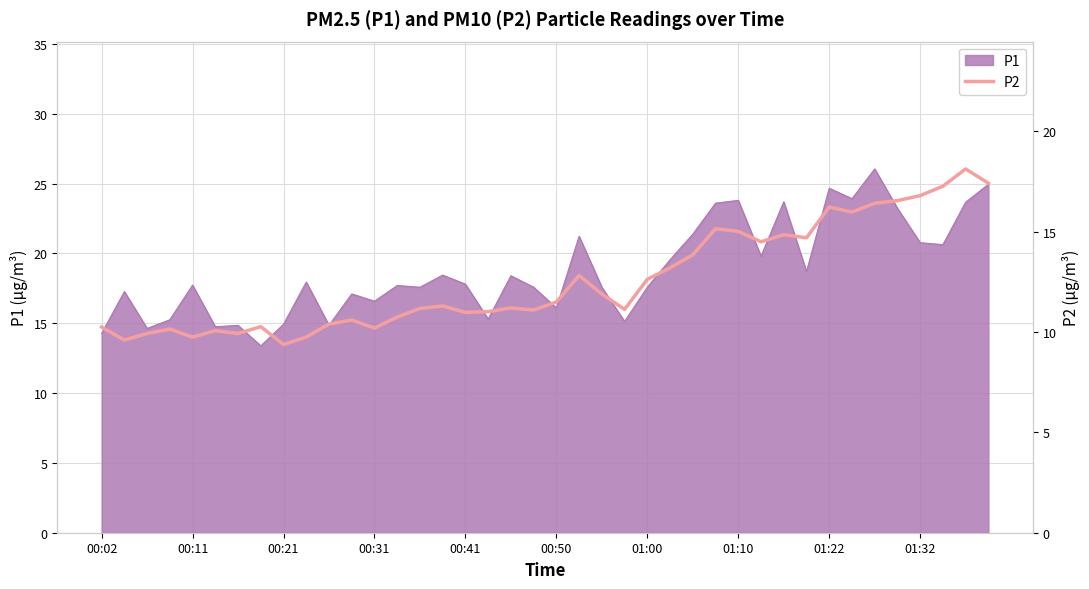

Reading left to right, extract all data points from this chart.

10.2	9.6	9.9	10.2	9.8	10.1	9.9	10.3	9.4	9.8	10.4	10.6	10.2	10.8	11.2	11.3	11.0	11.0	11.2	11.1	11.5	12.8	11.9	11.1	12.6	13.2	13.8	15.2	15.0	14.5	14.8	14.7	16.2	16.0	16.4	16.6	16.8	17.3	18.1	17.4